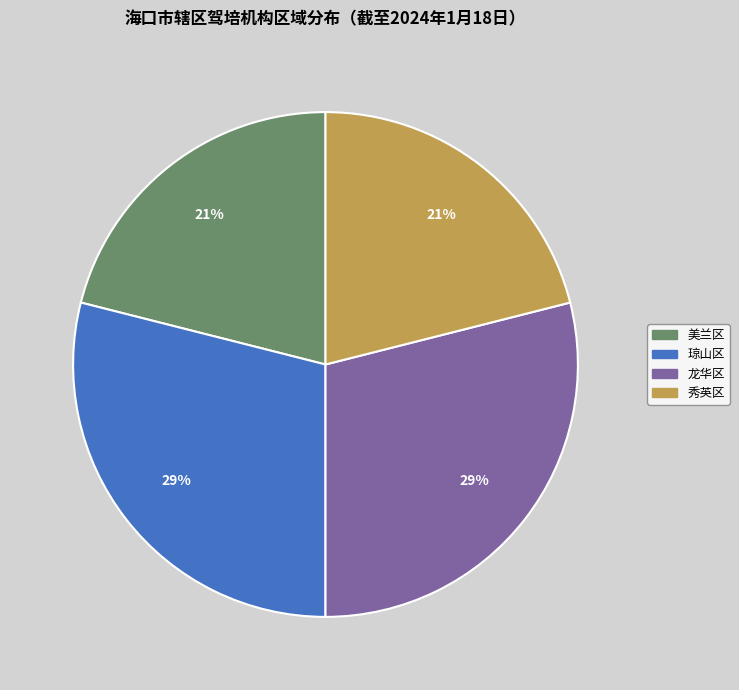

Combined, do 美兰区 and 秀英区 account for over 50%?

No